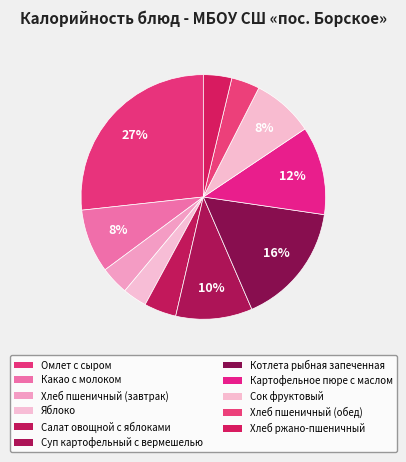

How many segments does this pie chart have?

11